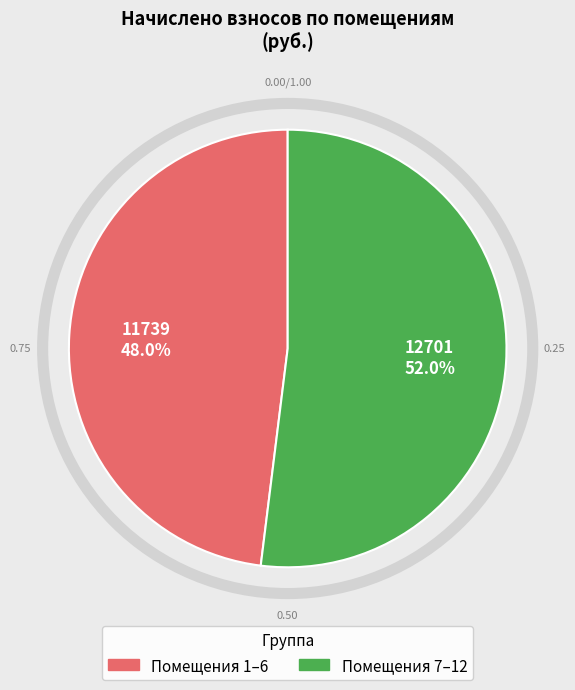

Is there a majority slice in this chart?

Yes